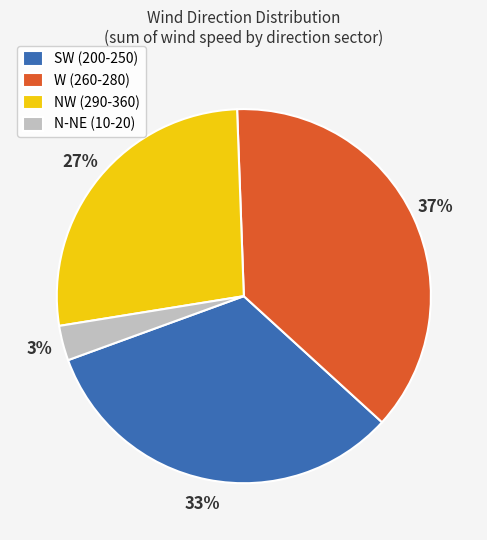

Does W (260-280) account for over 50% of the chart?

No